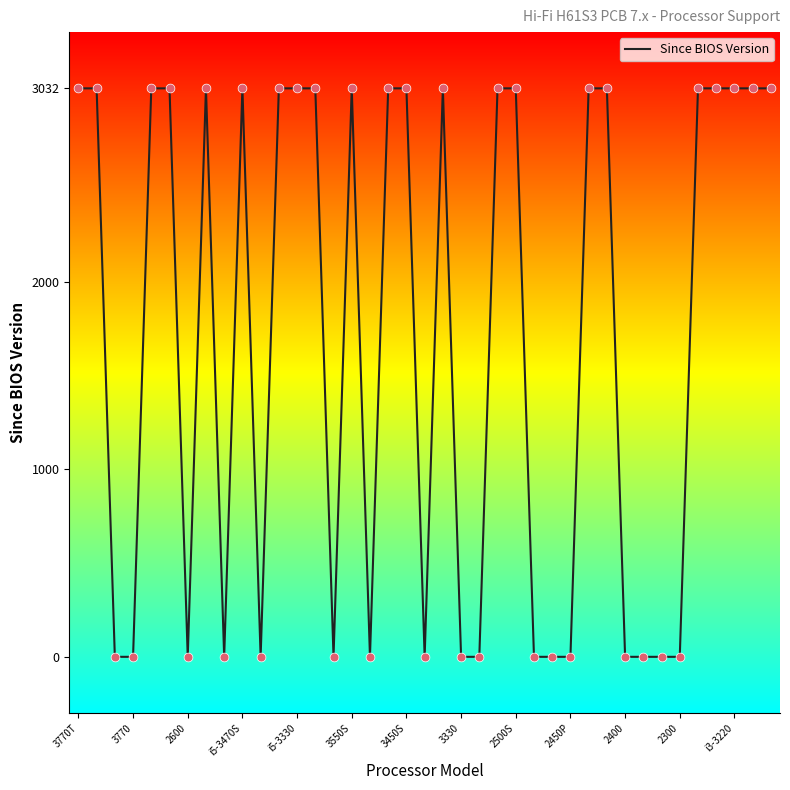

What is the difference between the maximum and minimum values?

3032